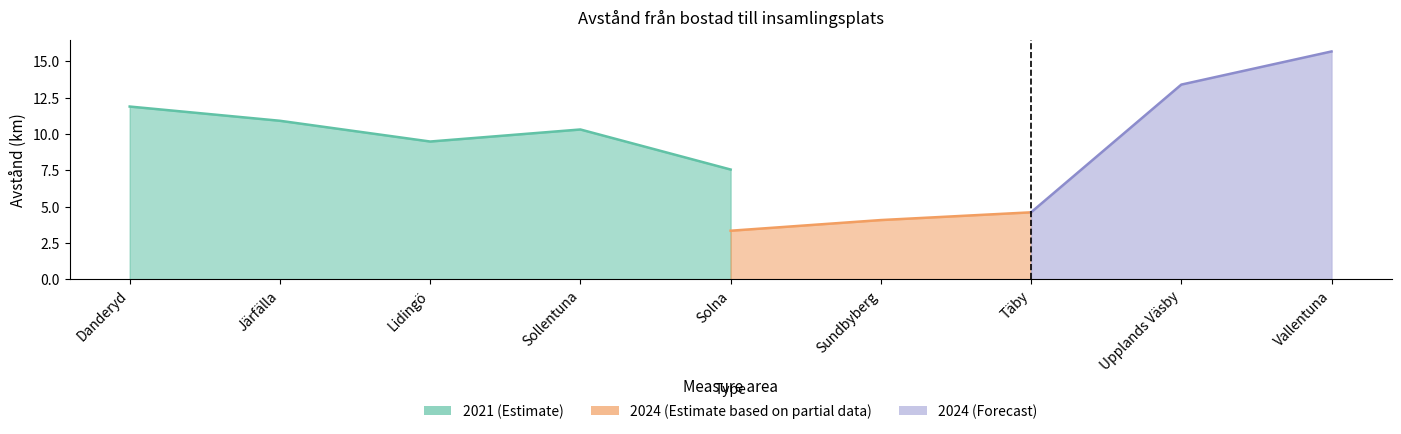

Where is the first local maximum for 2021?

Sollentuna